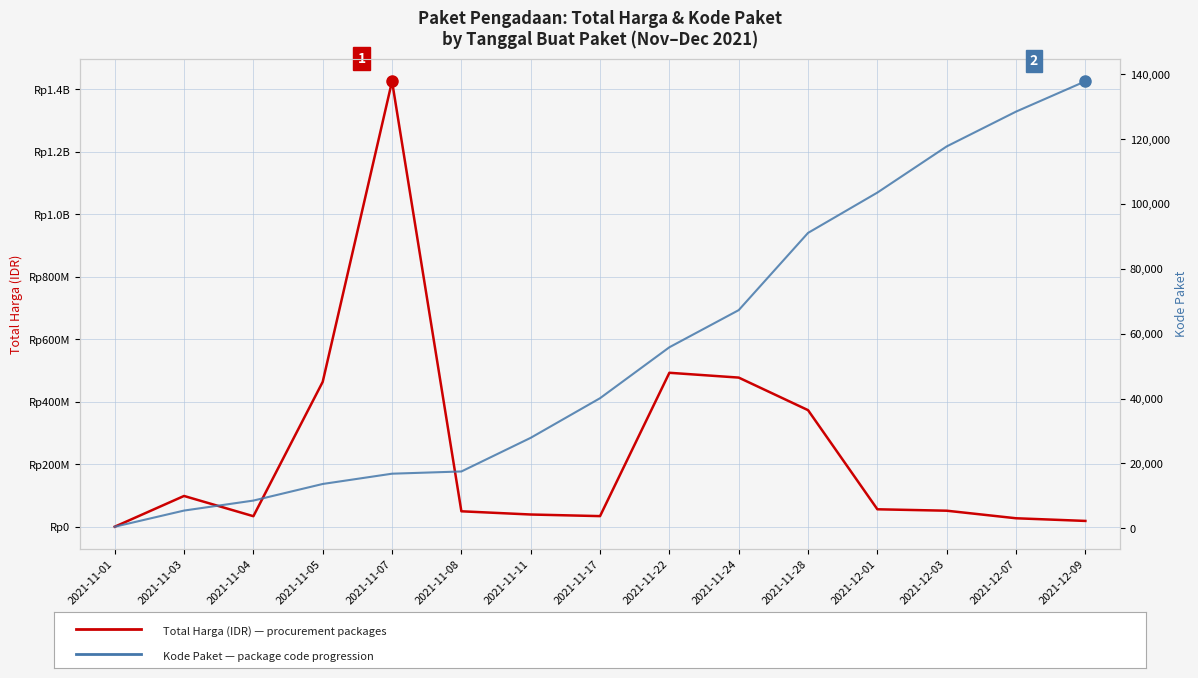

At which label does Total Harga (IDR) first exceed 51601000?

2021-11-03